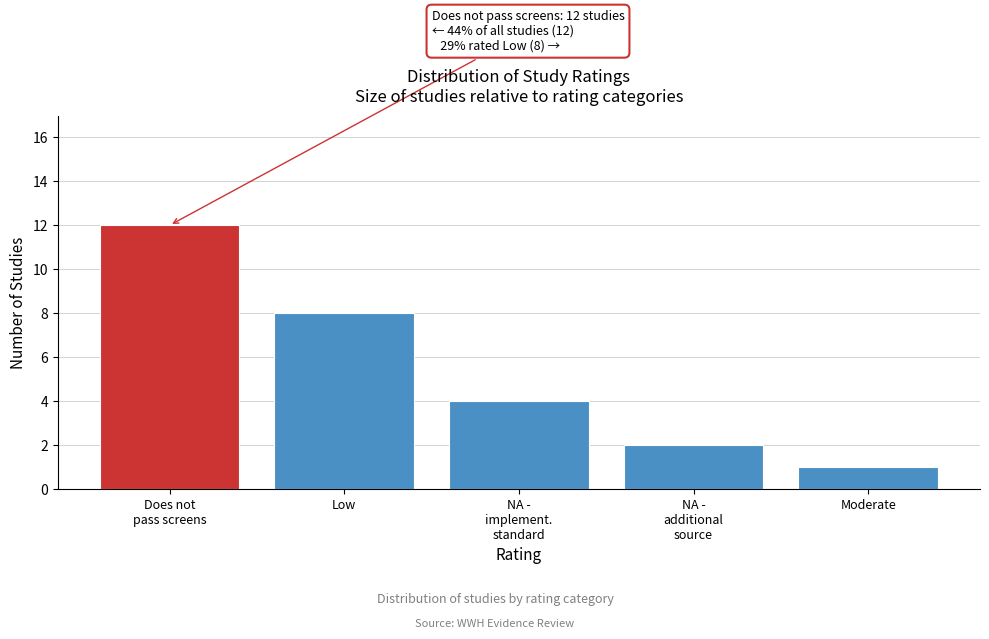

Reading left to right, extract all data points from this chart.

12	8	4	2	1